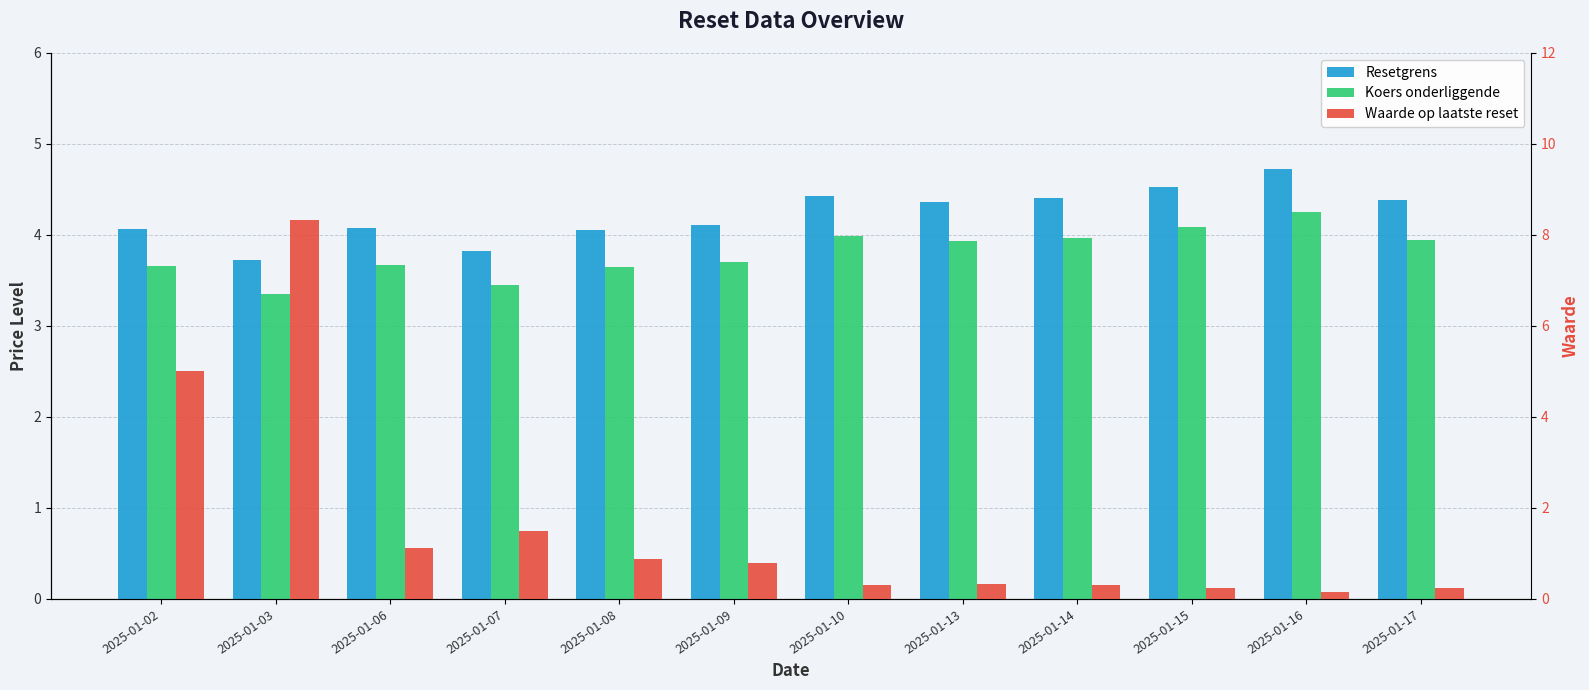

What is the maximum value for Koers onderliggende?

4.3